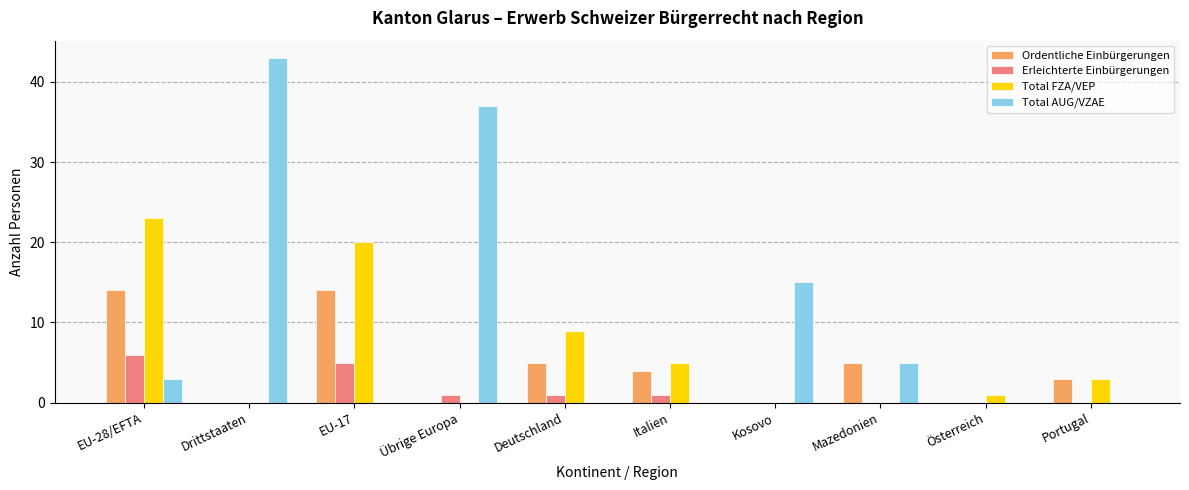

What are all the series names shown in the legend?

Ordentliche Einbürgerungen, Erleichterte Einbürgerungen, Total FZA/VEP, Total AUG/VZAE